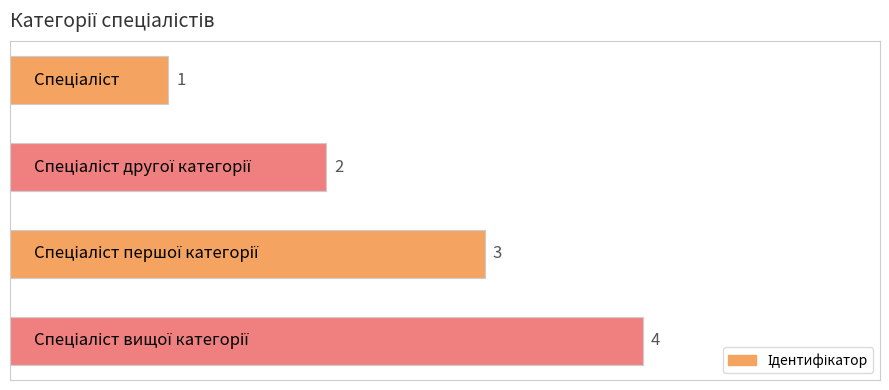

What is the greatest value displayed?

4